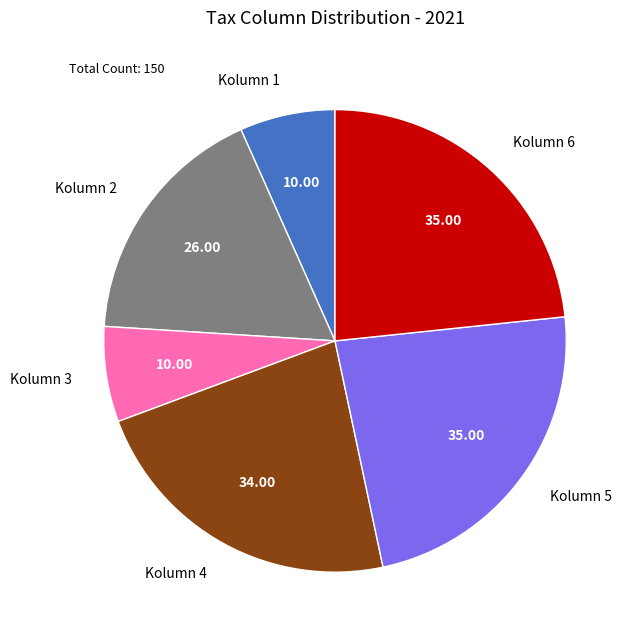

Does any single category account for the majority?

No